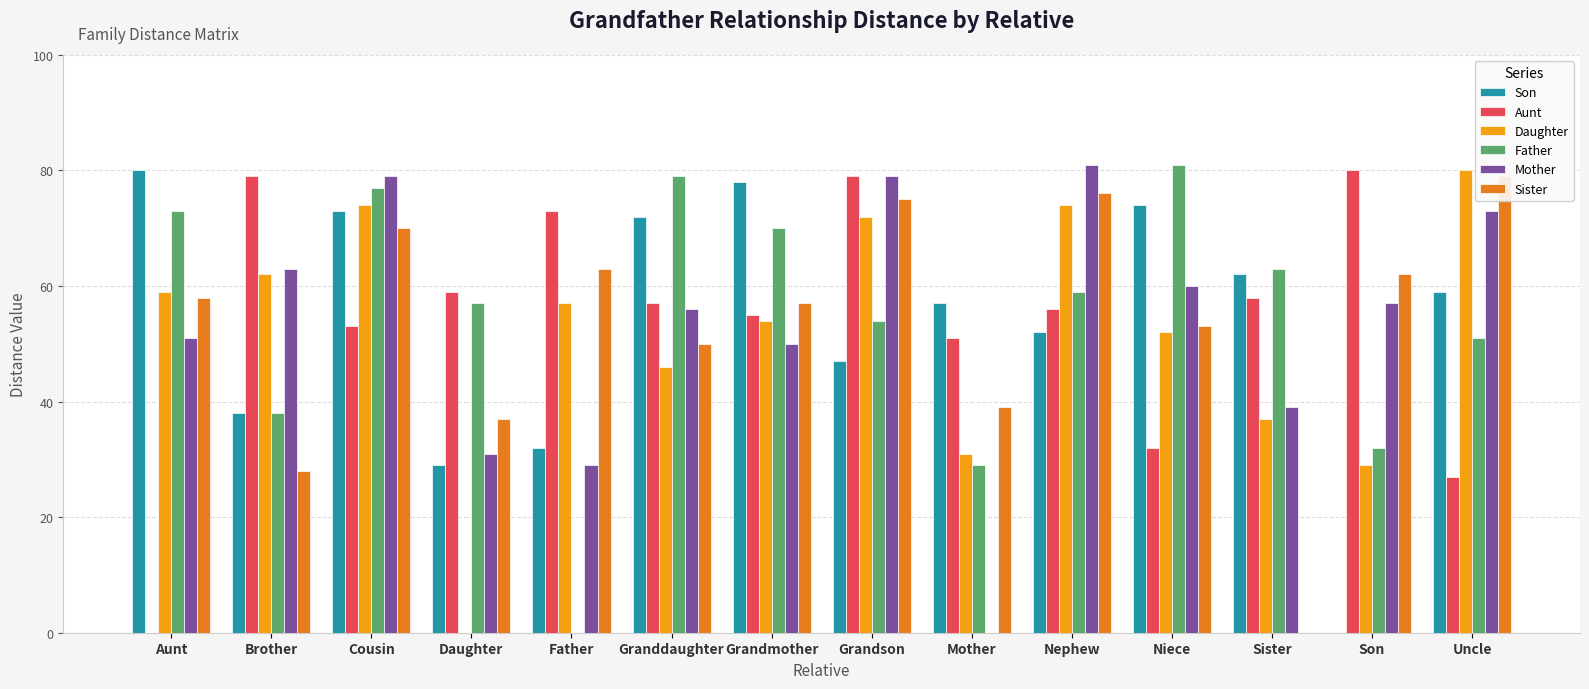

What is the label of the 5th bar from the right?

Nephew